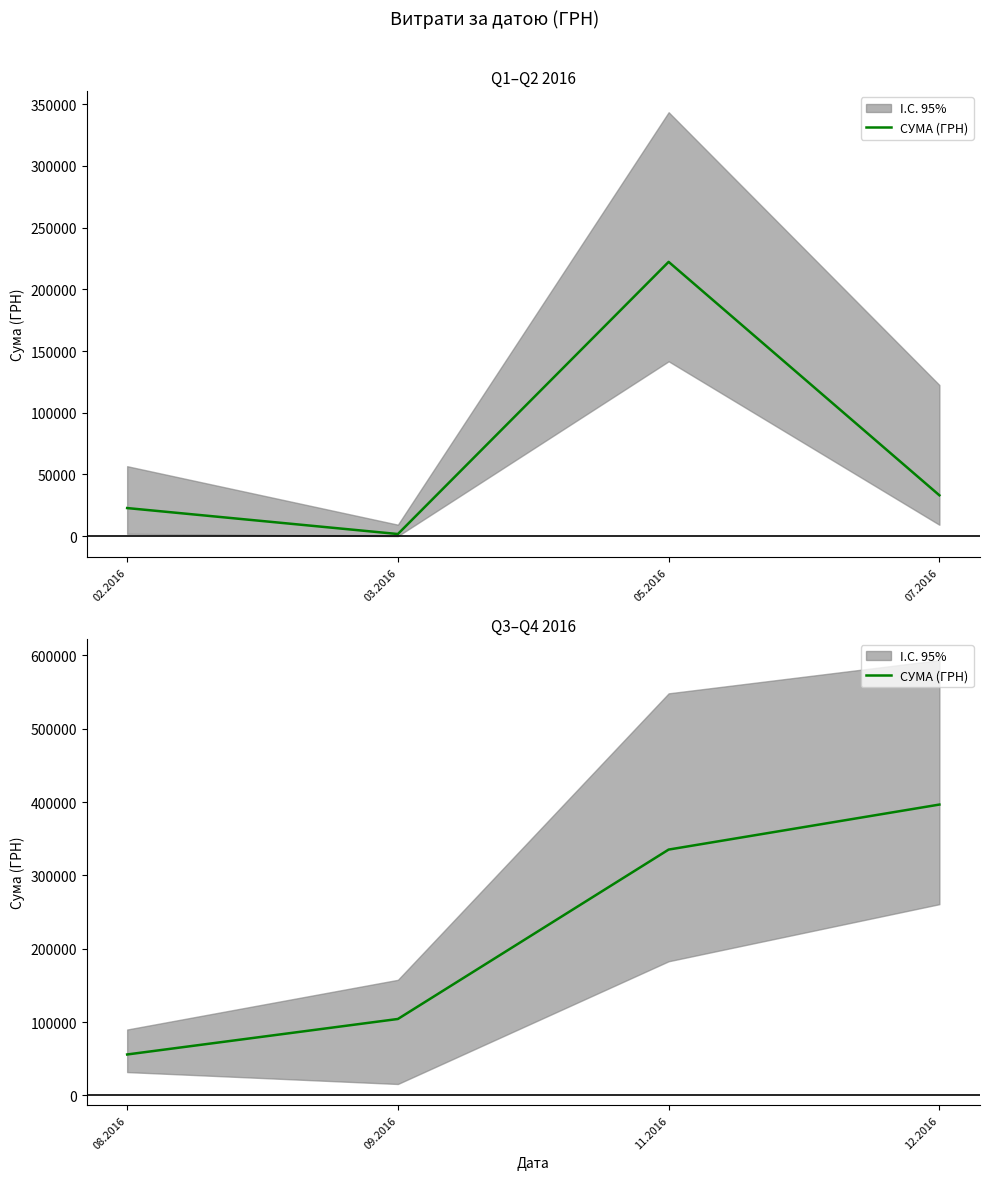

Which has a higher value, 11.2016 or 08.2016?

11.2016